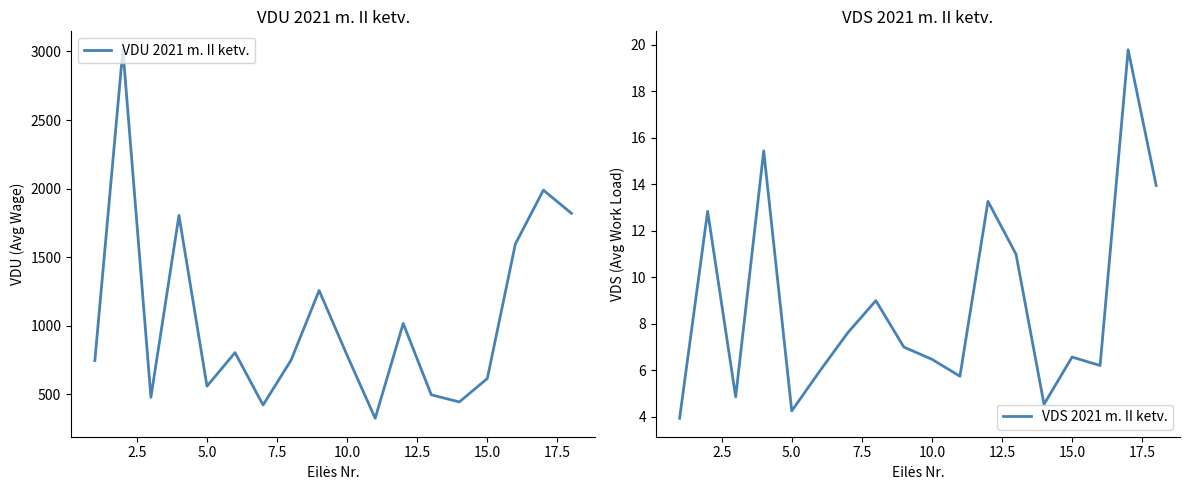

True or false: VDS 2021 m. II ketv. and VDU 2021 m. II ketv. cross at least once.

False